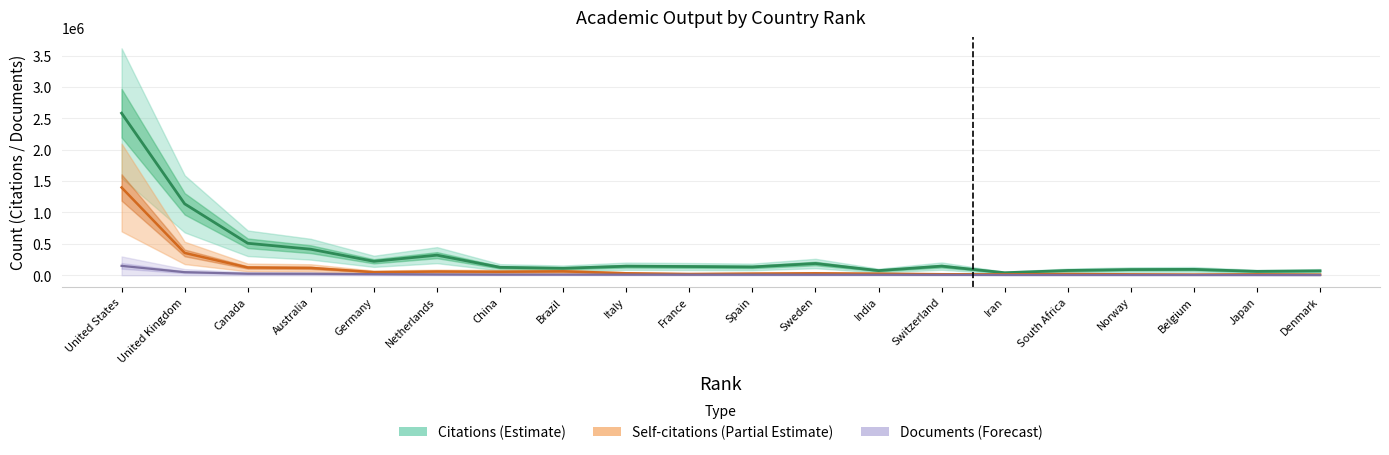

List the labels in order of Documents value, smallest first.

Denmark, Japan, Belgium, Norway, South Africa, Iran, Switzerland, India, Sweden, Spain, France, Italy, Brazil, China, Netherlands, Germany, Australia, Canada, United Kingdom, United States